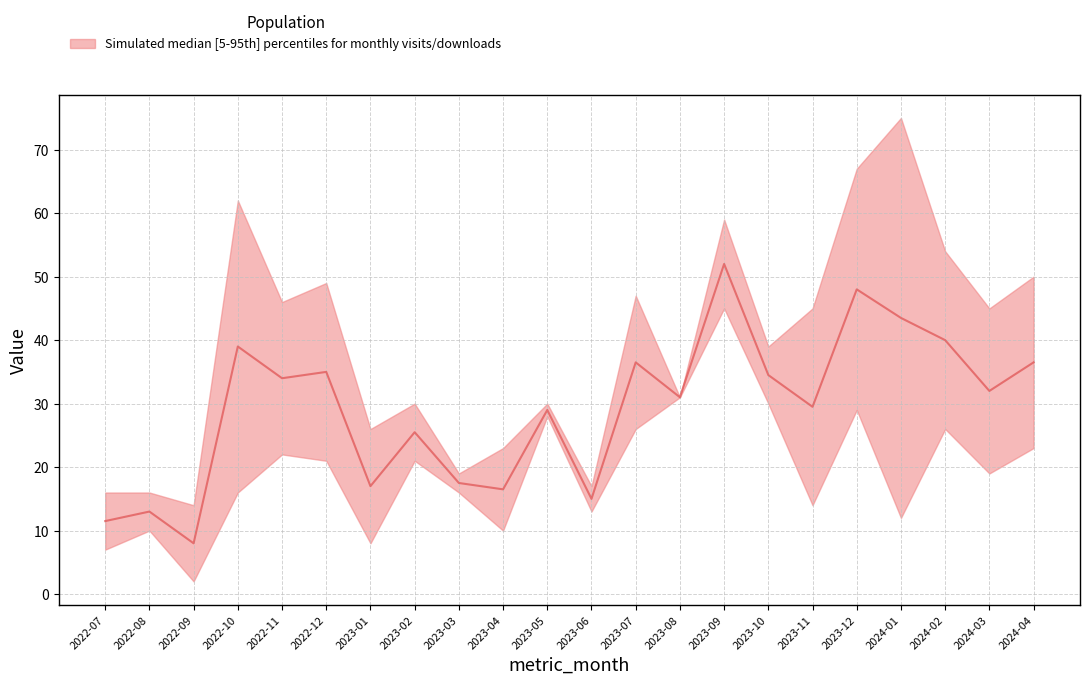

How many data points are above 32?

10